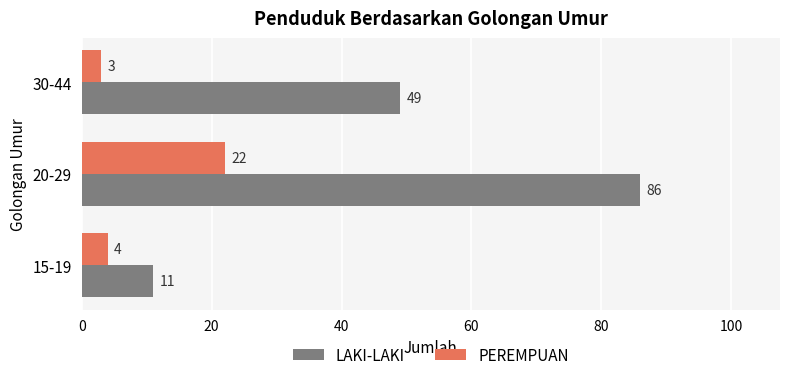

Where is LAKI-LAKI nearest to the value 48?

30-44